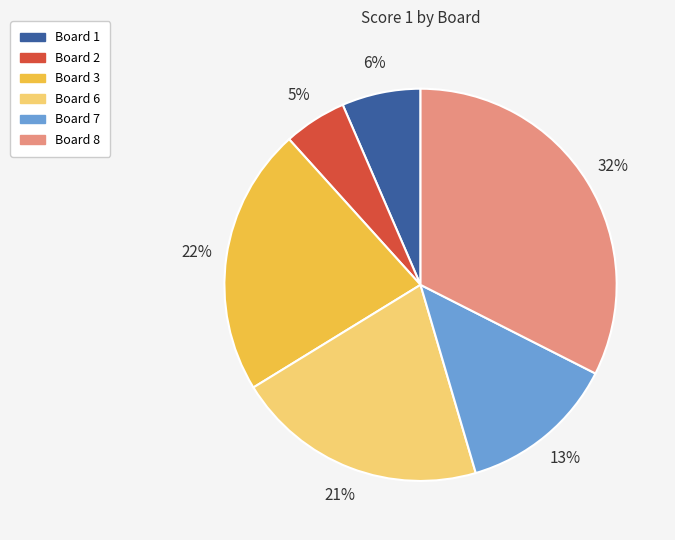

Is it true that Board 3 is 37% of the pie?

False